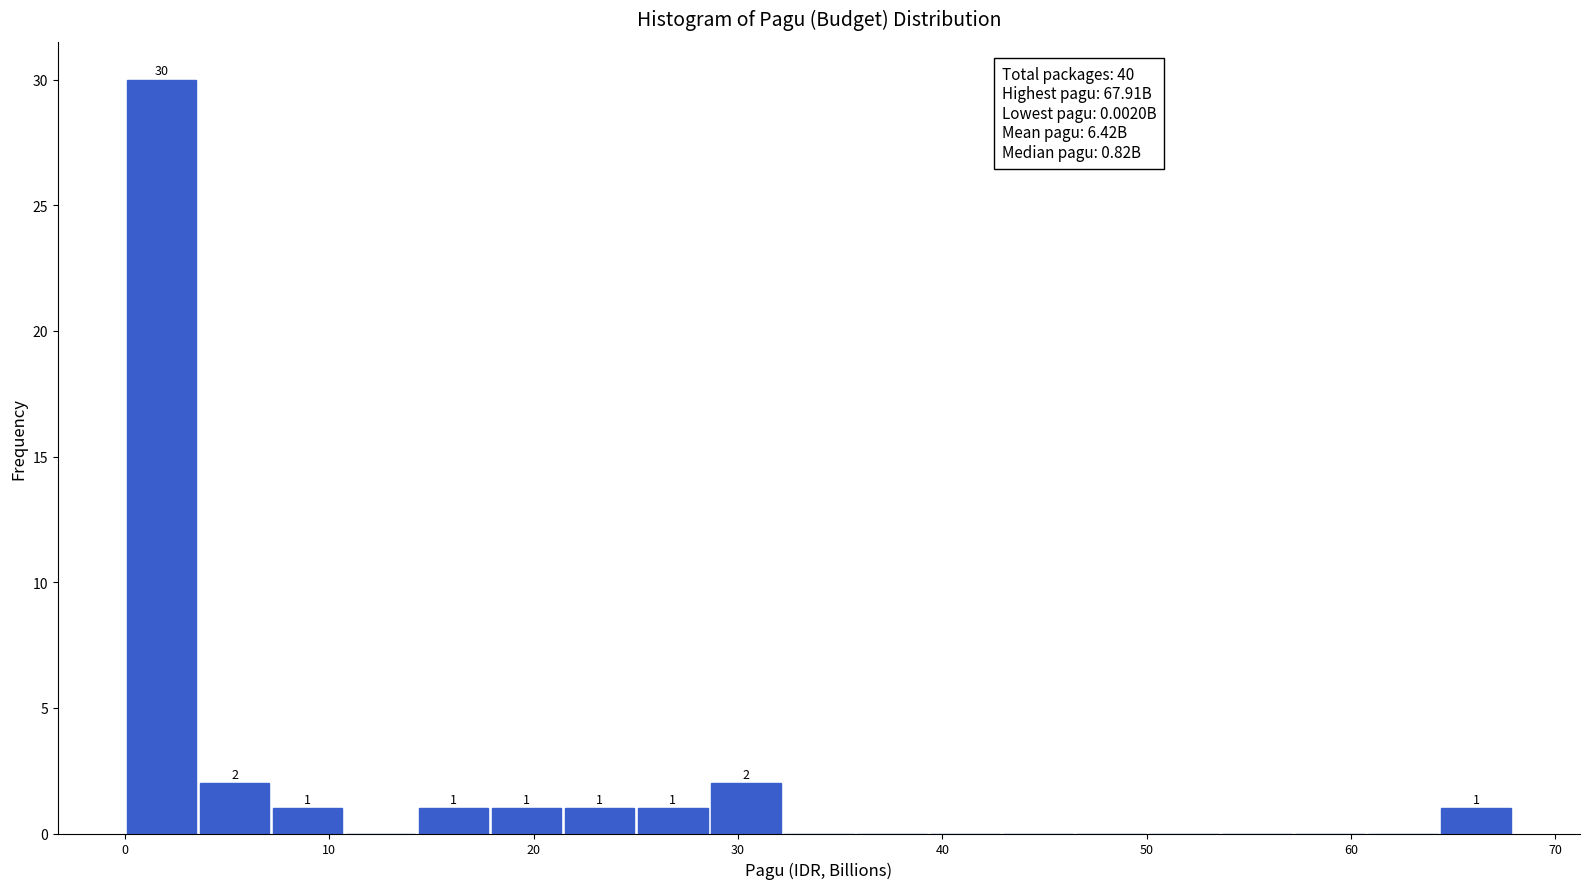

Read against the x-axis, roughly where is the centre of the tallest bar?

2